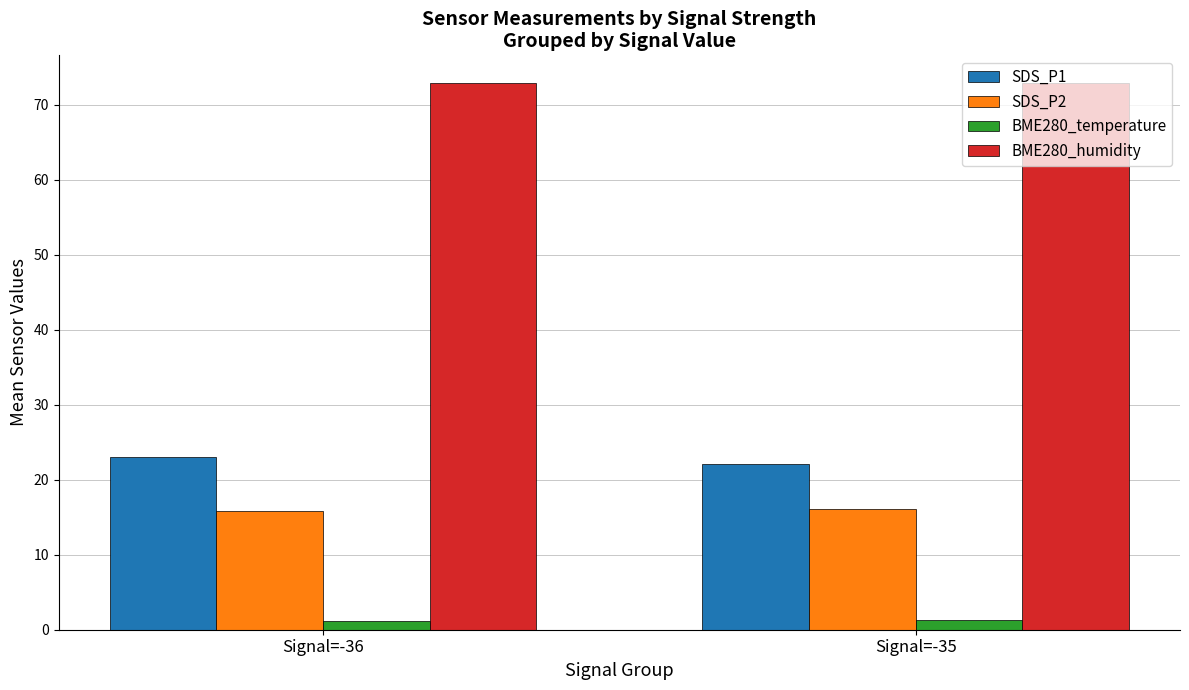

The value of SDS_P2 at Signal=-36 is 4.1. True or false?

False